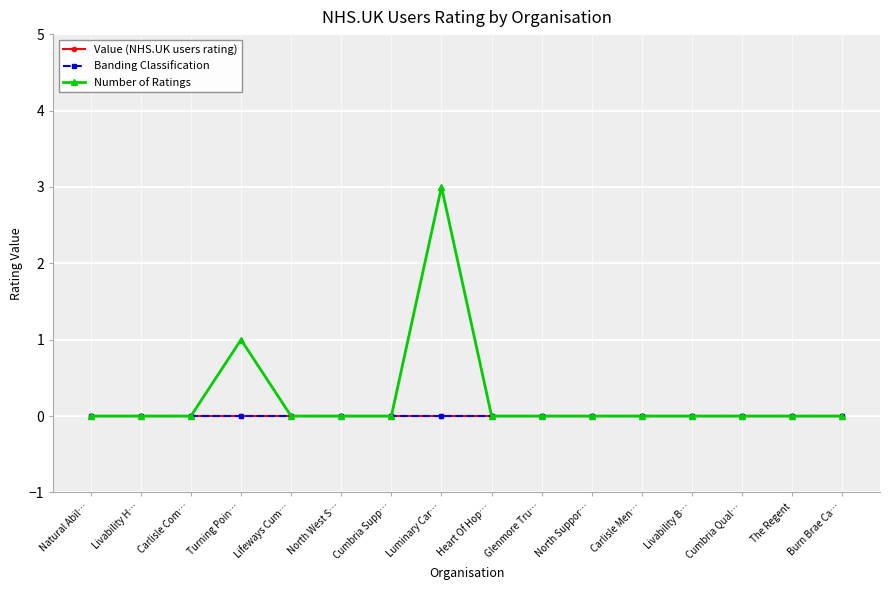

Rank the series at North West S… from lowest to highest value.

Value (NHS.UK users rating), Banding Classification, Number of Ratings